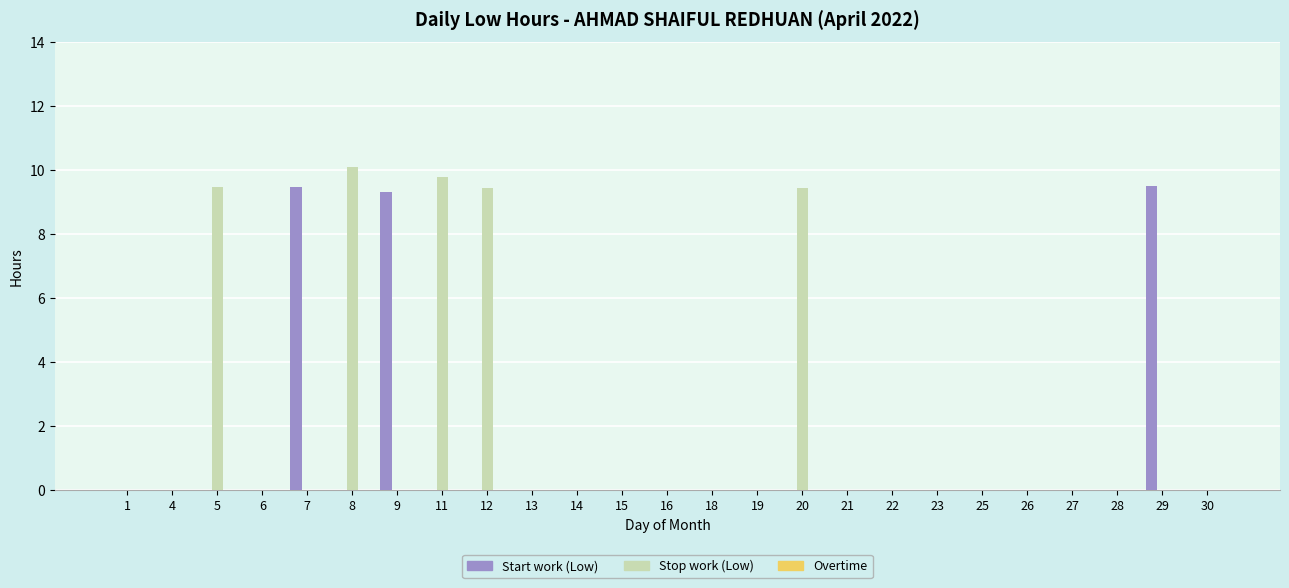

What is the total value across all series at 29?

9.5